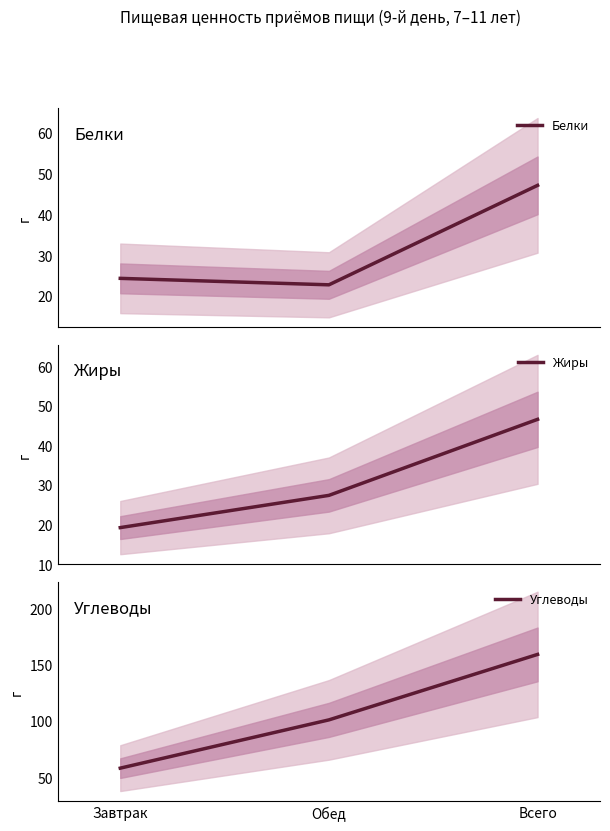

What is the spread (max minus min) of values at Завтрак?

38.9